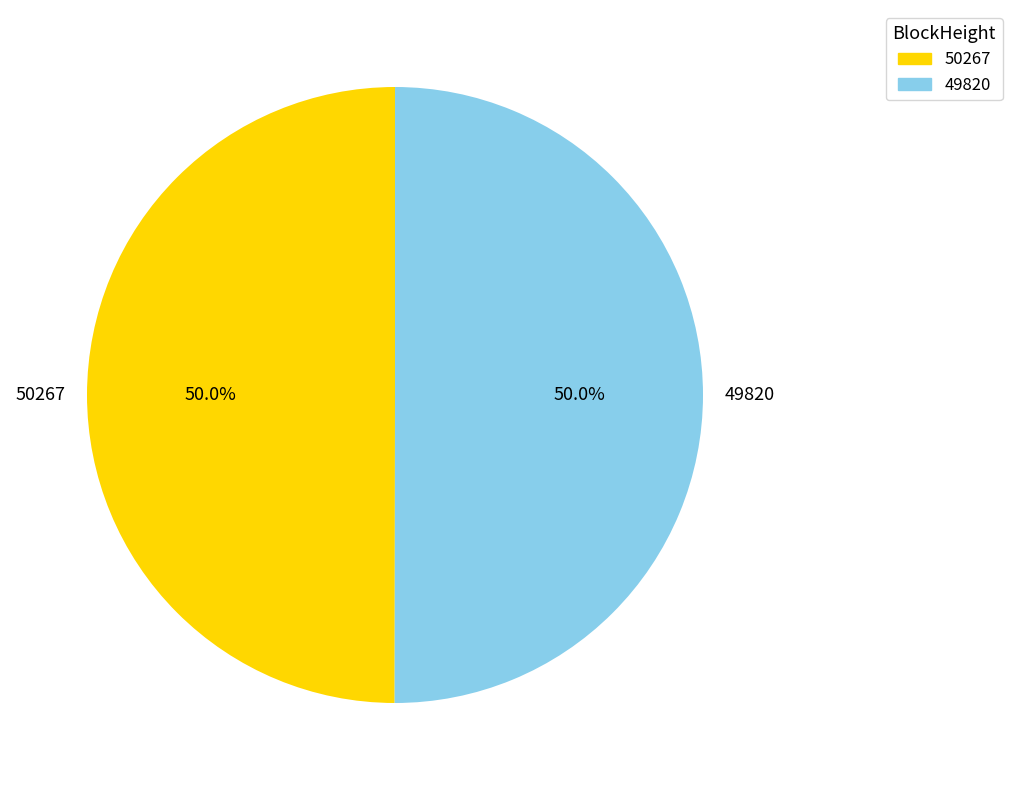

Is the sum of 49820 and 50267 greater than half?

Yes